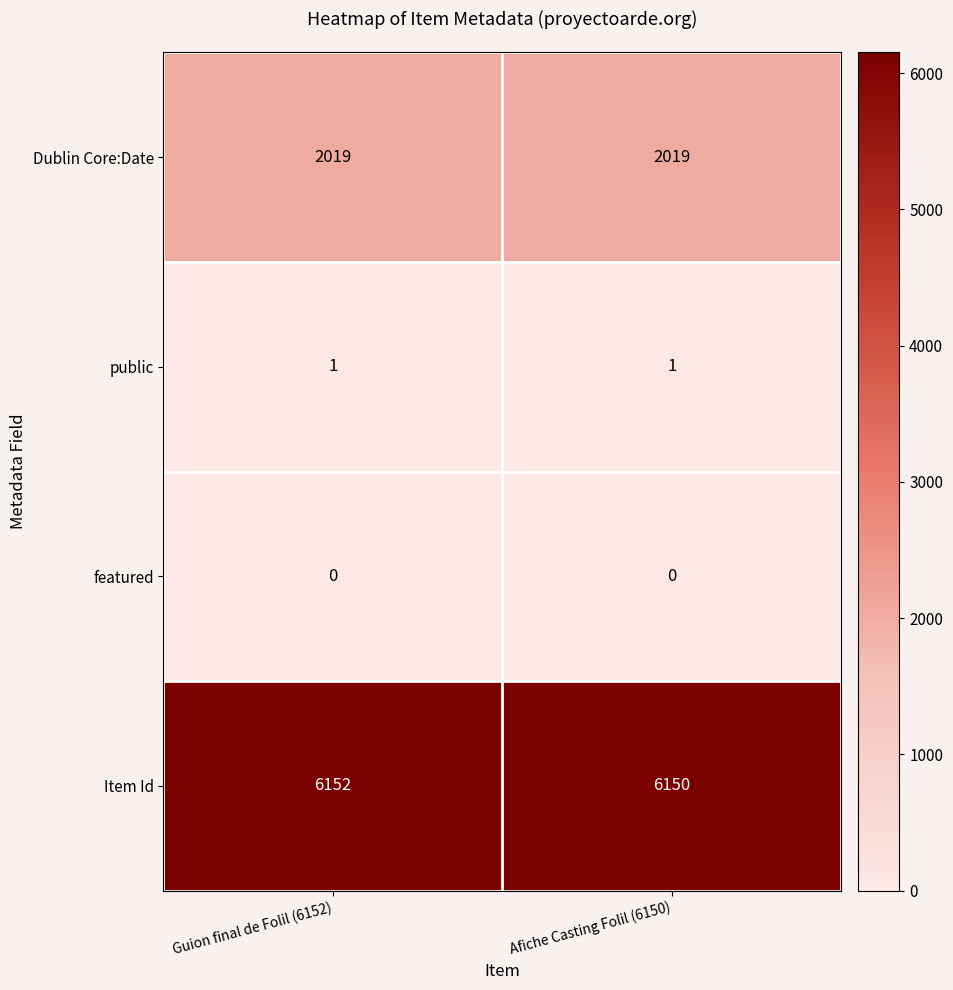

Reading left to right, extract all data points from this chart.

Dublin Core:Date: 2019	2019
public: 1	1
featured: 0	0
Item Id: 6152	6150